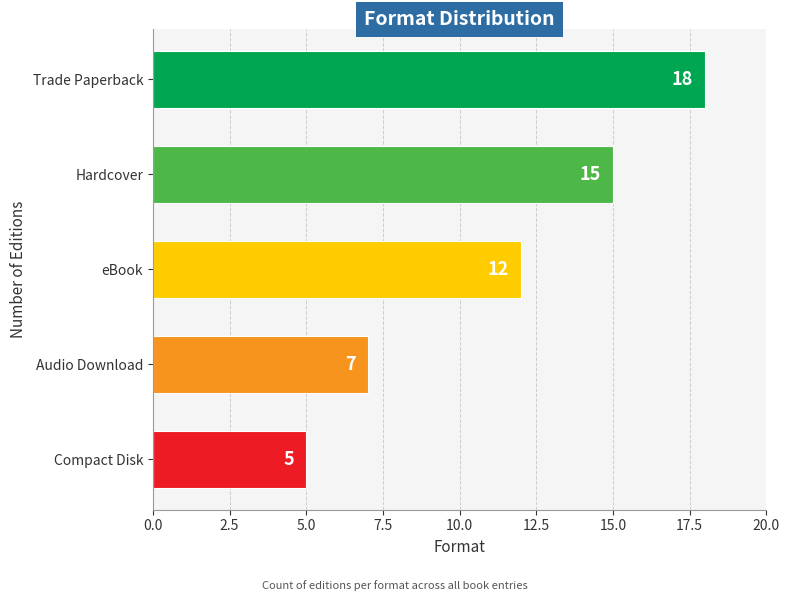

What is the label of the 4th bar from the bottom?

Hardcover